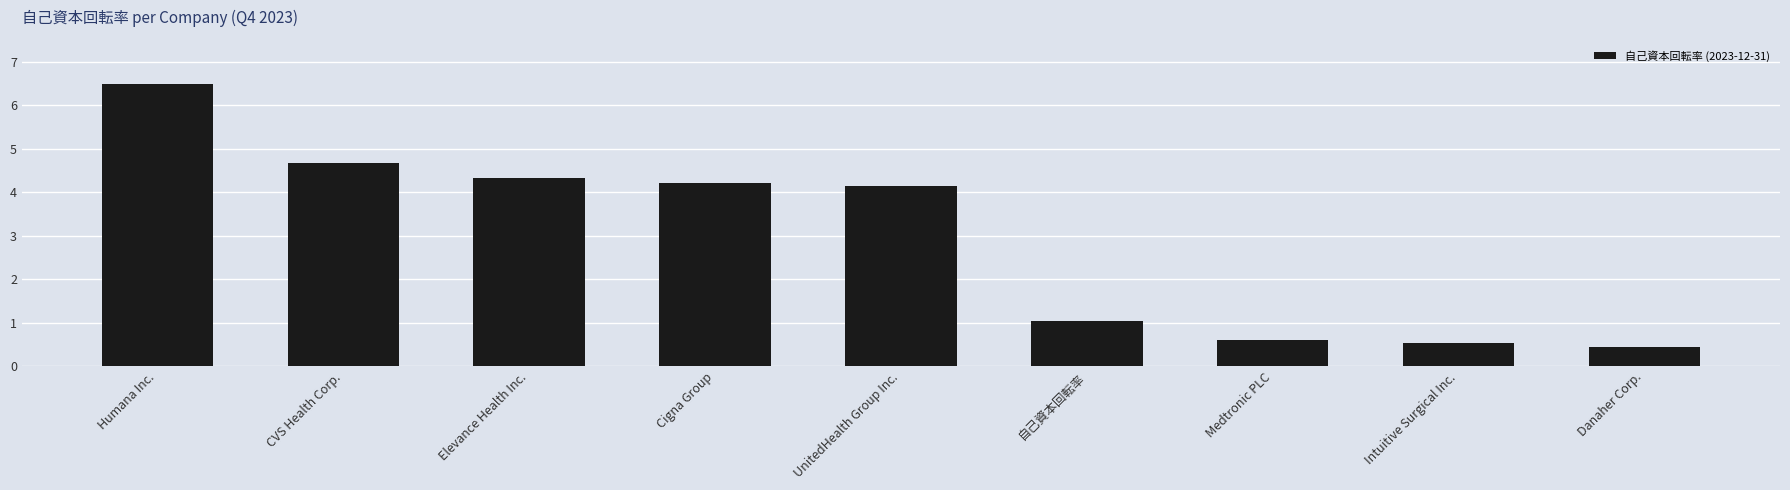

How many distinct data groups are displayed?

1